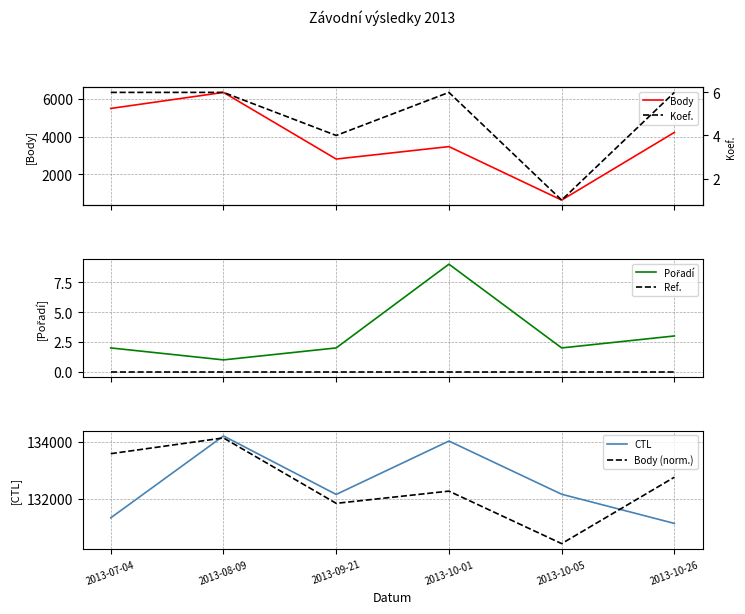

At which category does Pořadí reach its first local valley?

2013-08-09